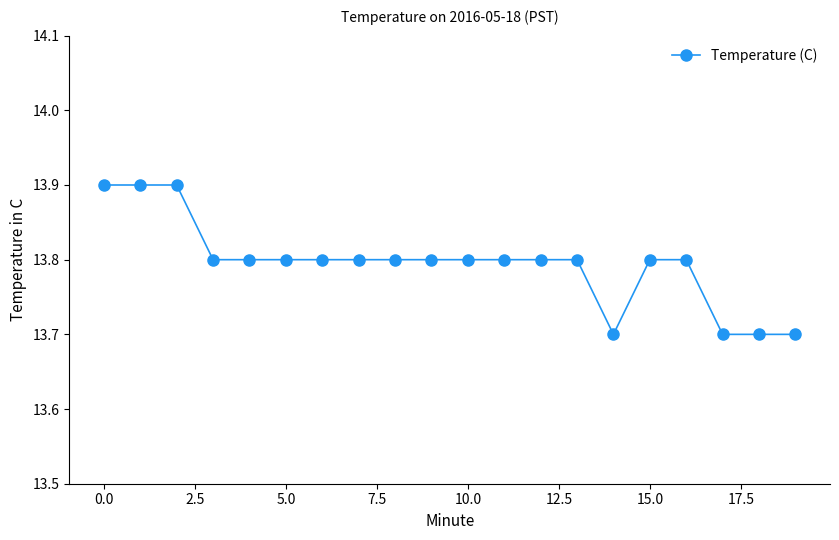

Reading right to left, list all the values displayed in this chart.

13.7	13.7	13.7	13.8	13.8	13.7	13.8	13.8	13.8	13.8	13.8	13.8	13.8	13.8	13.8	13.8	13.8	13.9	13.9	13.9